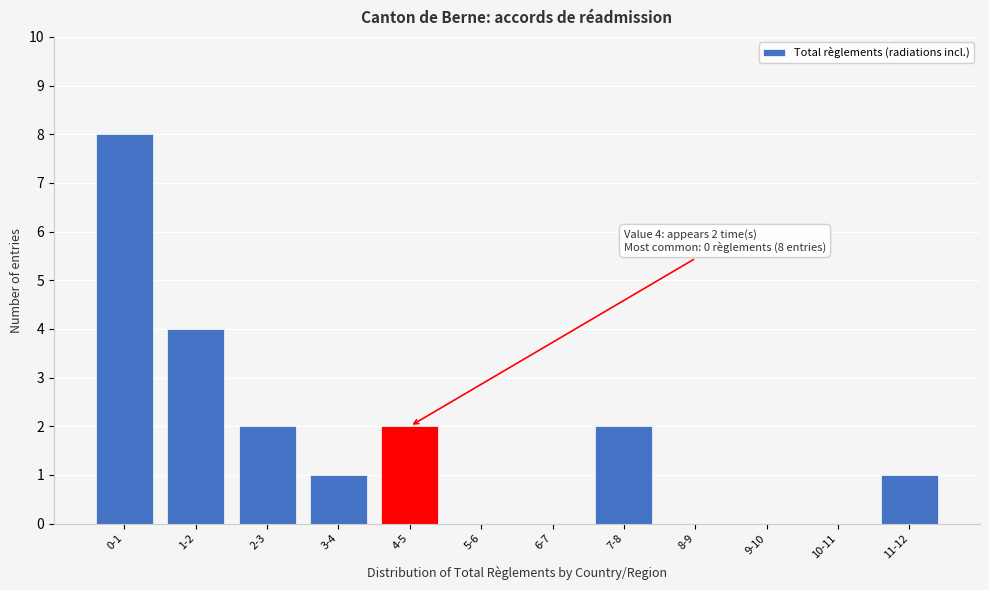

Reading left to right, what are all the values shown in this chart?

0-1=8	1-2=4	2-3=2	3-4=1	4-5=2	5-6=0	6-7=0	7-8=2	8-9=0	9-10=0	10-11=0	11-12=1